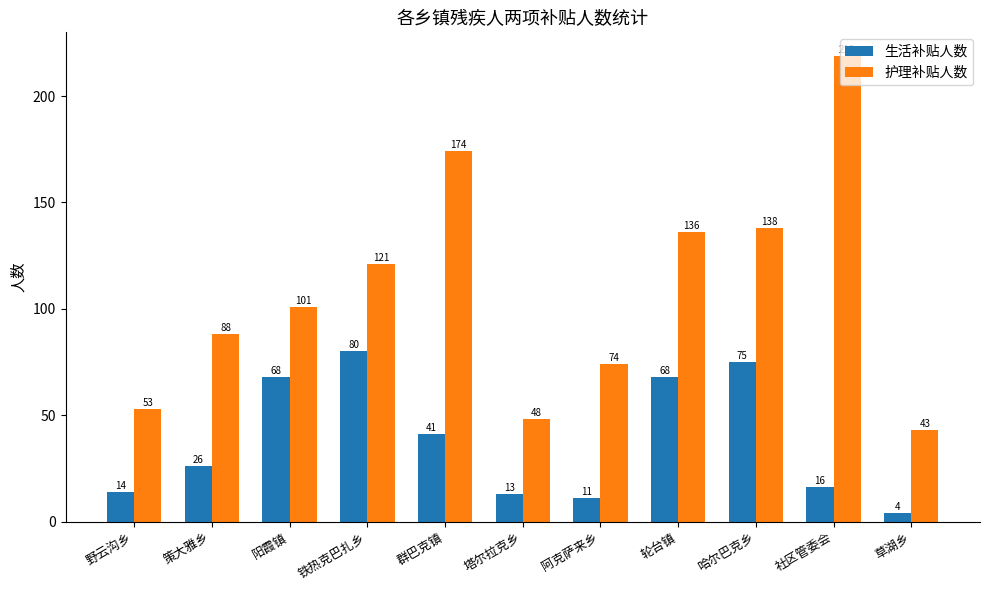

At which category does the chart reach its peak across all series?

社区管委会